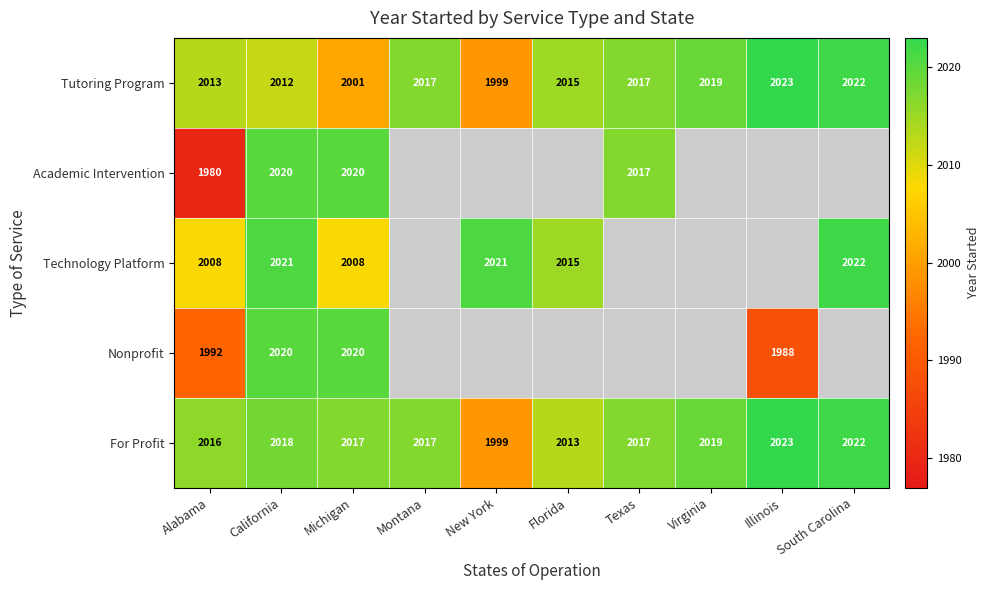

What is the total value across all series at Michigan?

10066